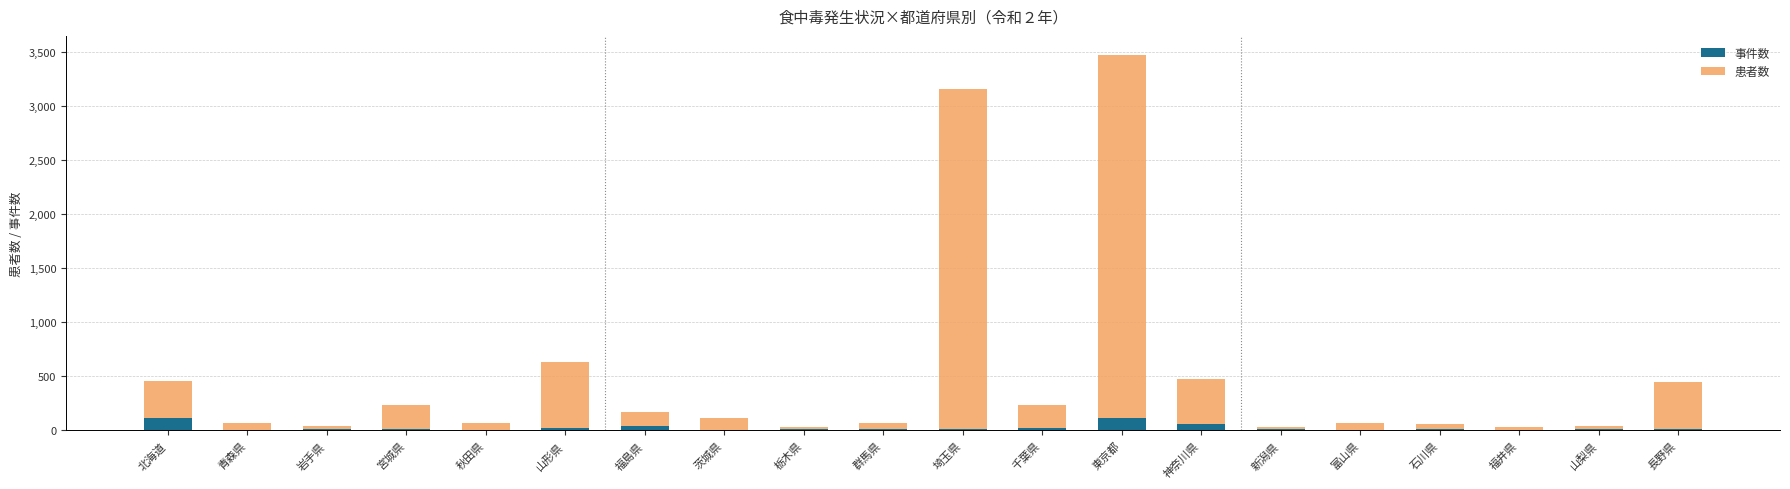

What is the sum of all 事件数 values?

511